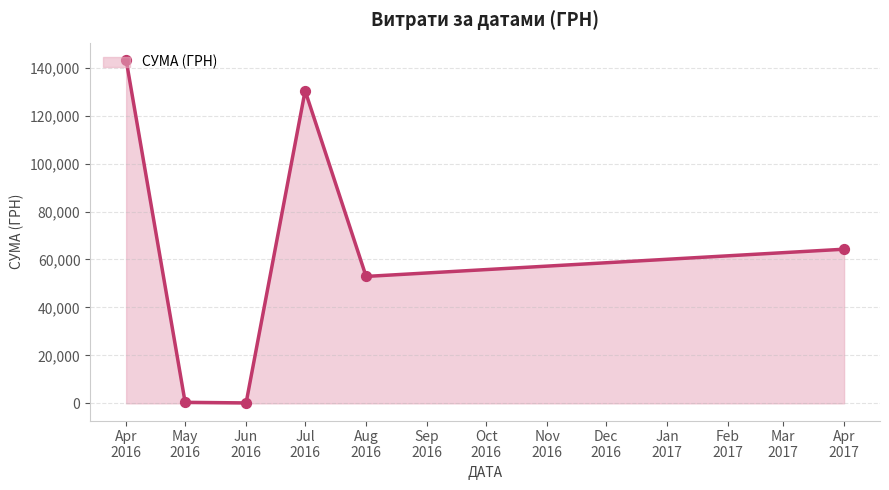

What is the maximum value shown in the chart?

143293.9